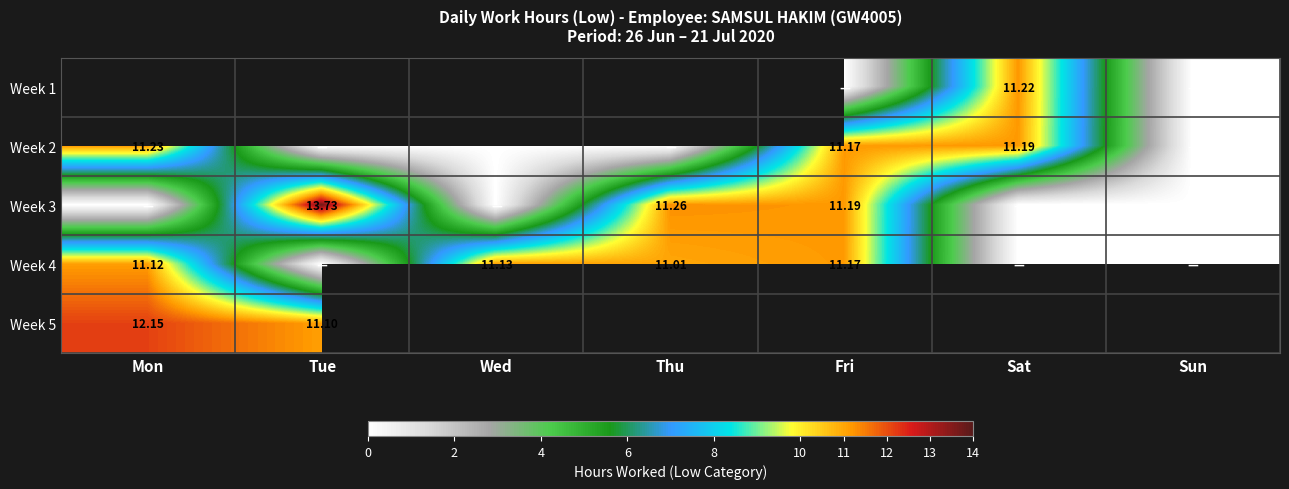

What is the lowest value of the Week 5 series?

11.1